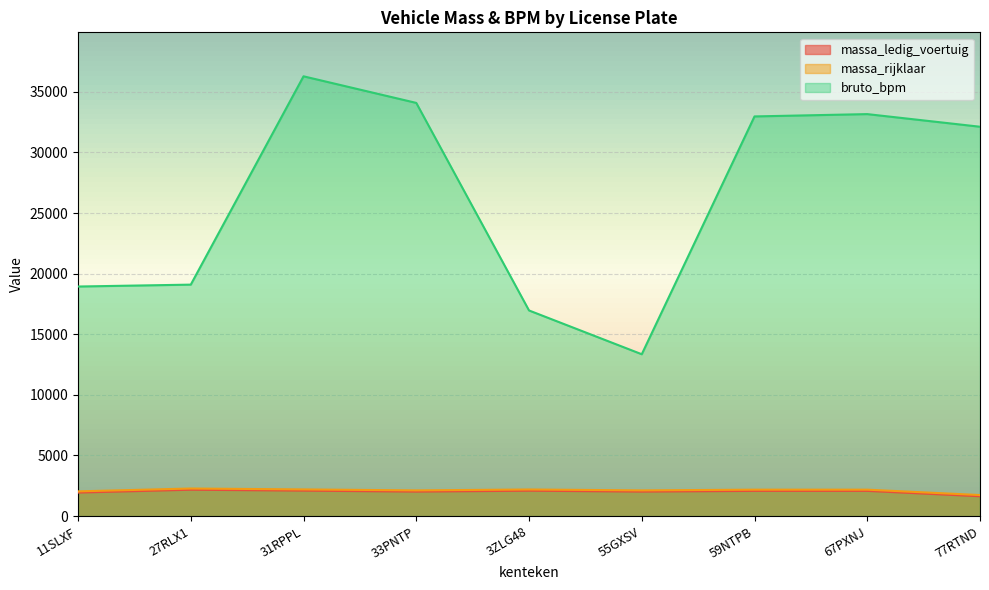

At which label does bruto_bpm reach its minimum?

55GXSV